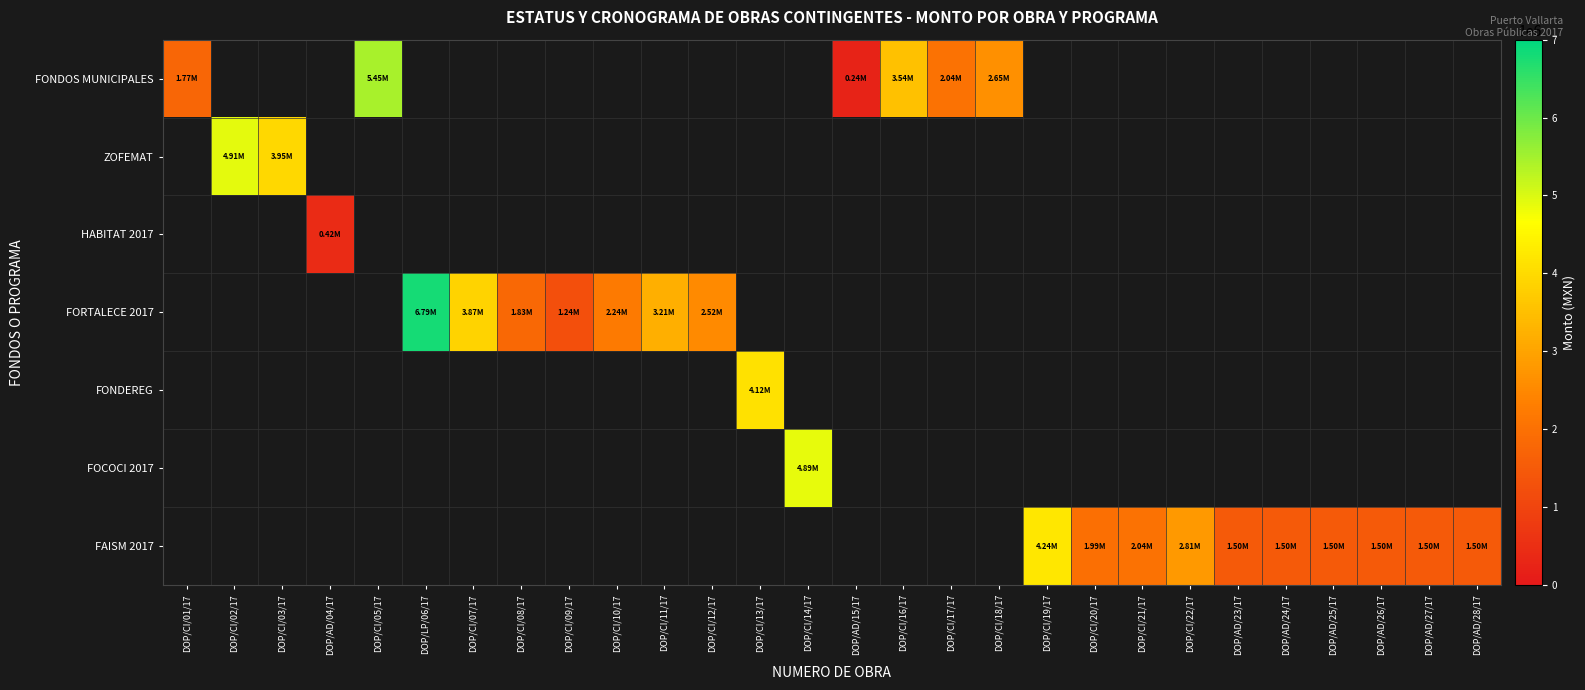

The FOCOCI 2017 series shows 4890578.8 at DOP/CI/14/17. True or false?

True